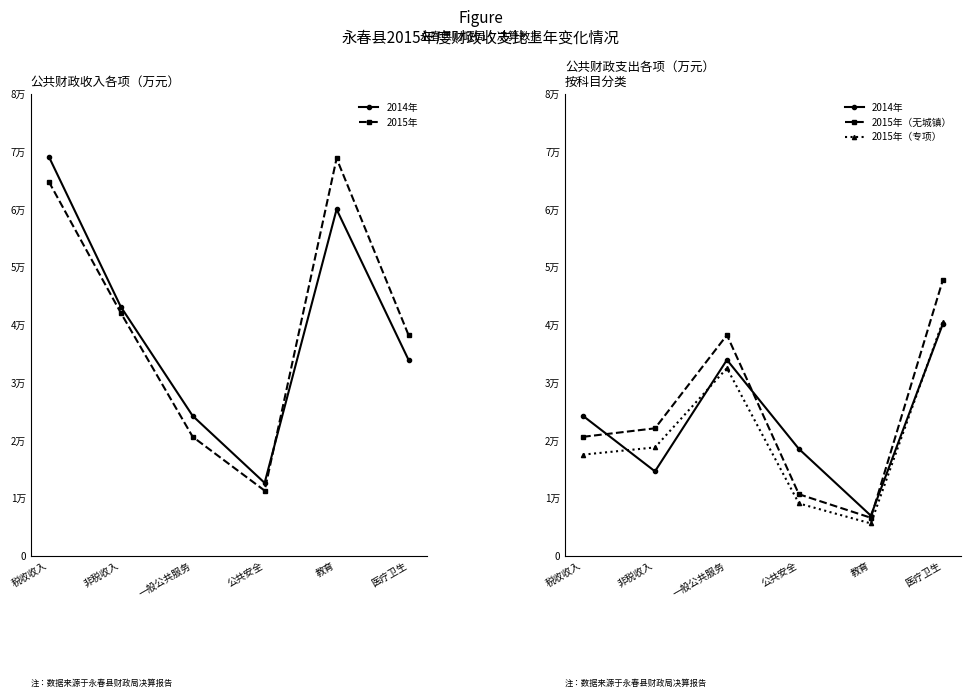

Where is 2015年（无城镇） nearest to the value 27127?

非税收入